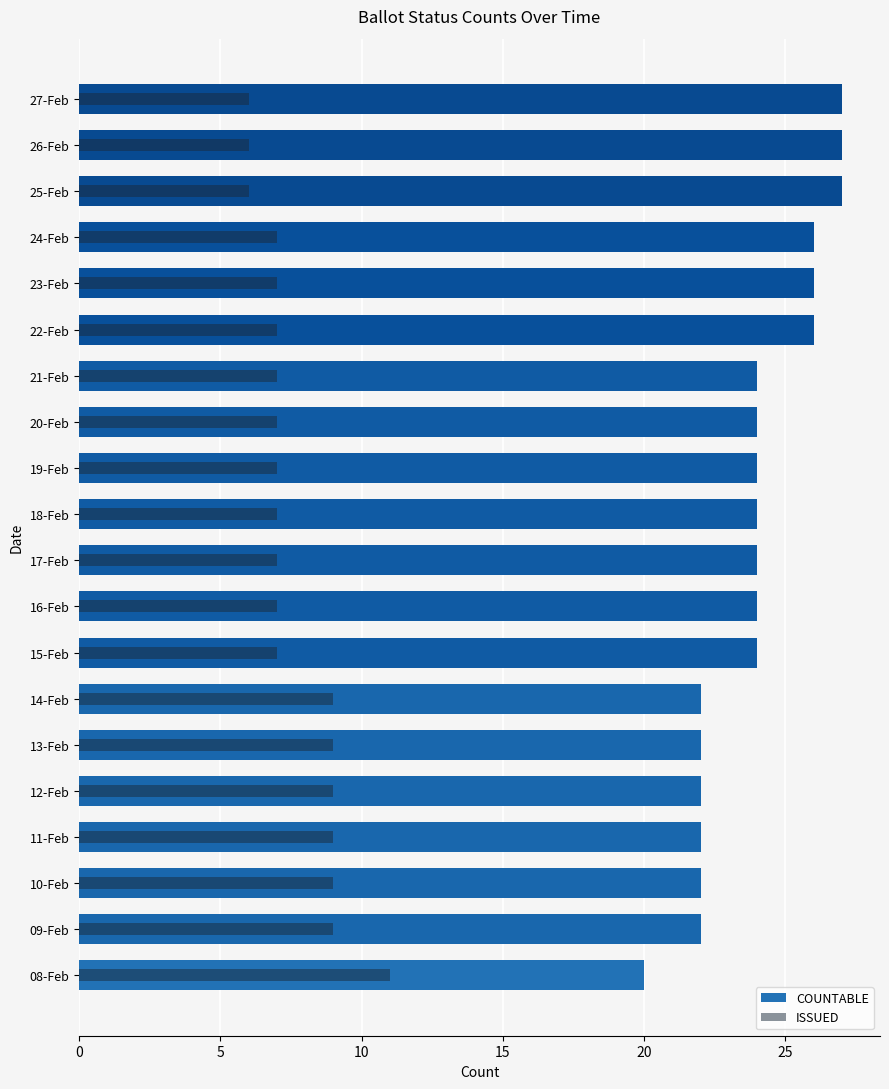

Is the value of ISSUED at 18-Feb greater than the value of COUNTABLE at 23-Feb?

No